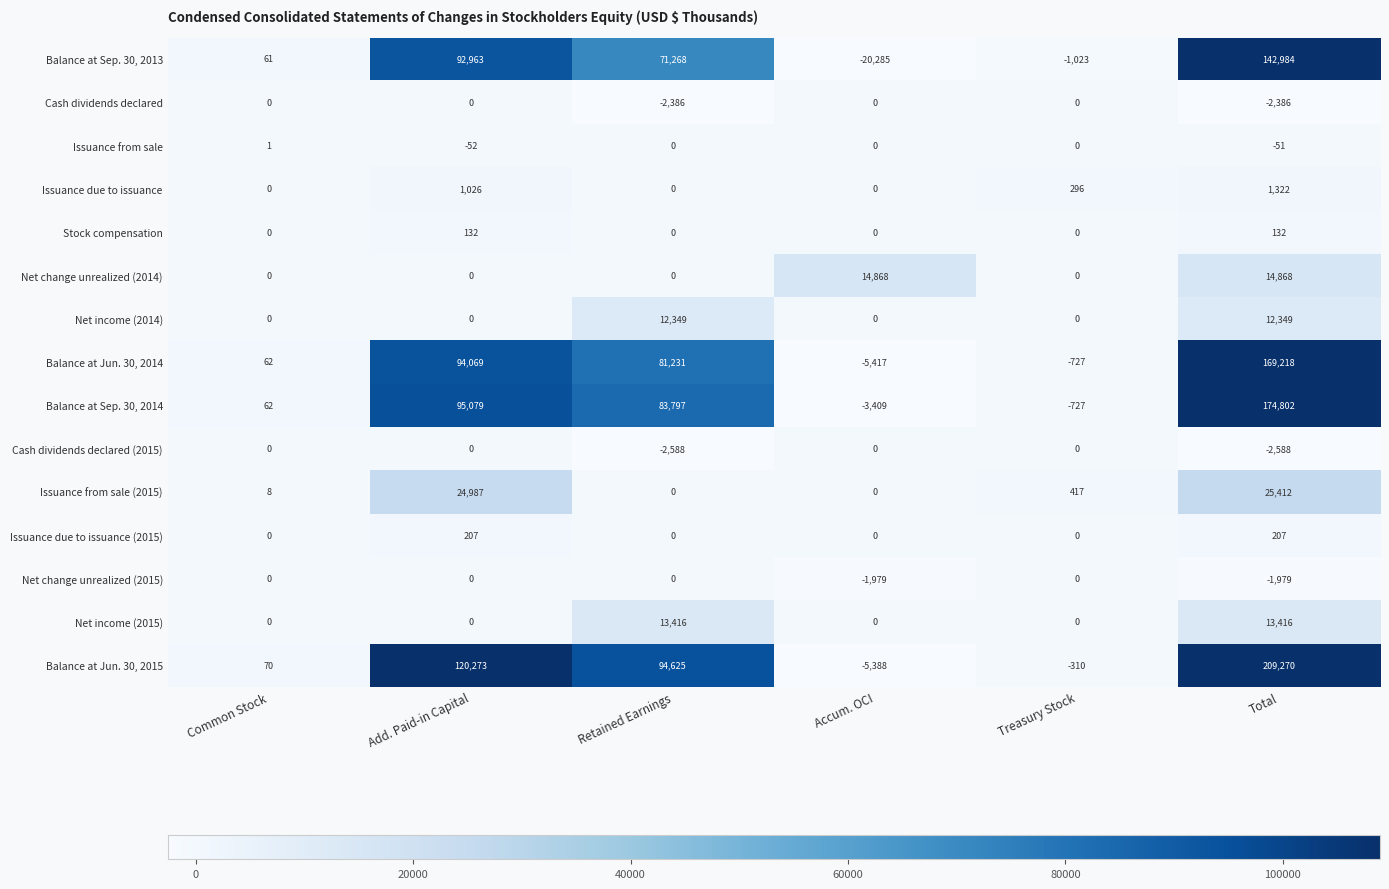

Between Common Stock and Accum. OCI, which series saw the biggest shift?

Balance at Sep. 30, 2013